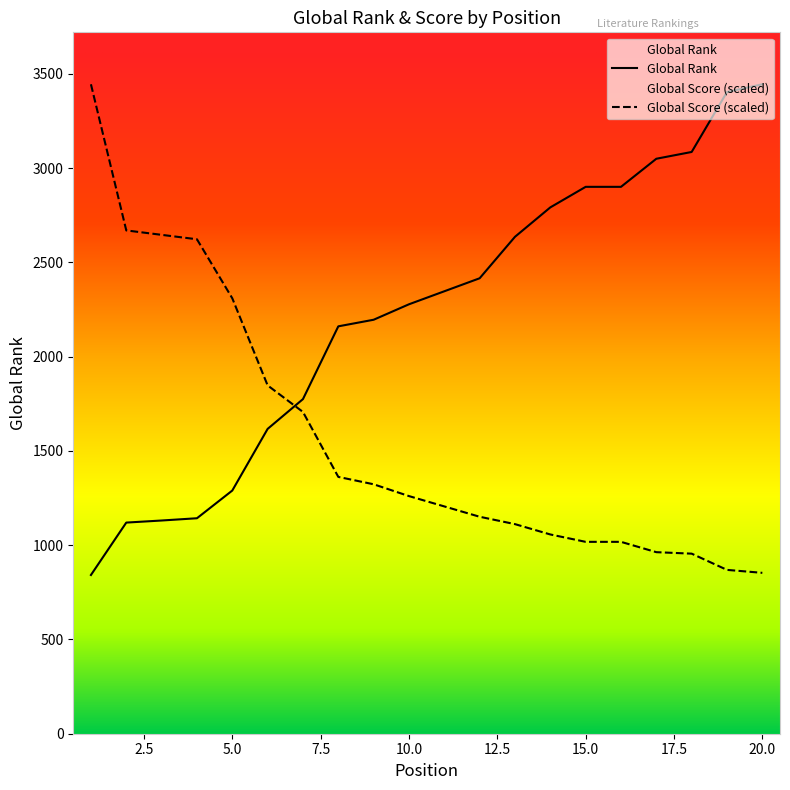

What is the sum of all Global Rank values?

44531.0